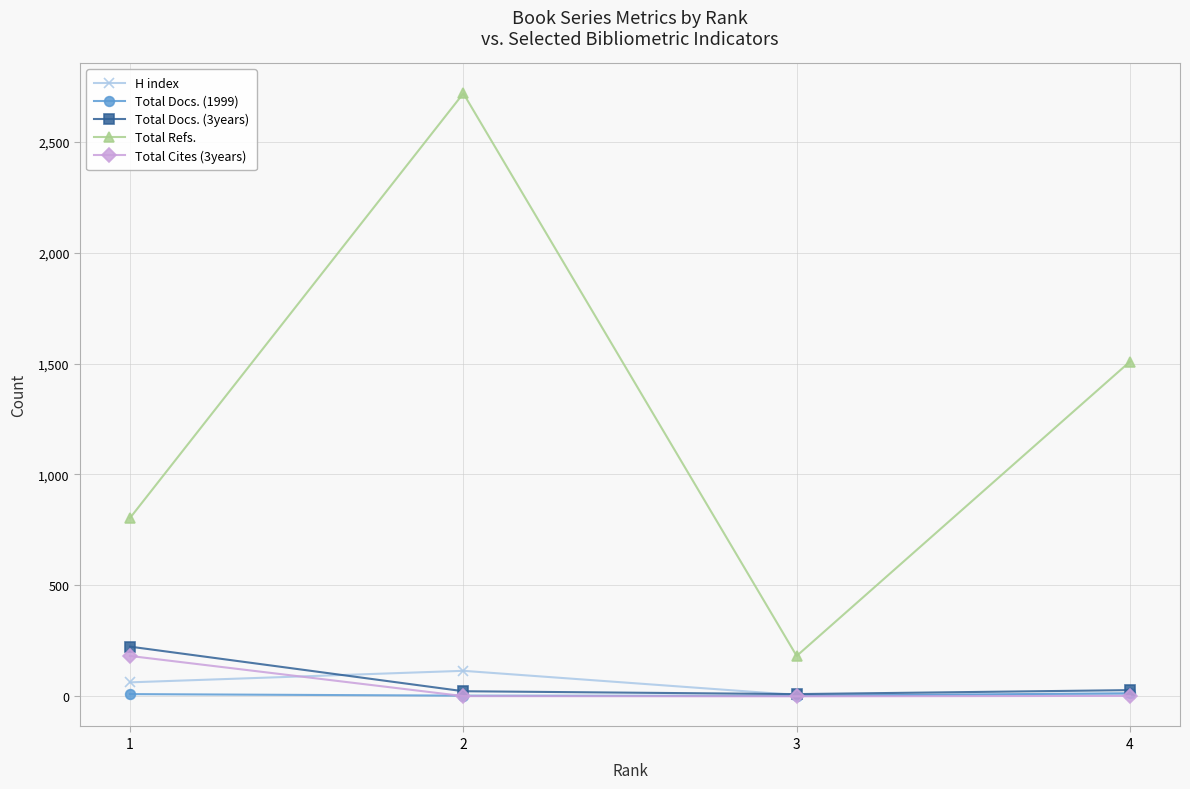

True or false: Total Refs. has more than 2 points higher than both neighbors.

False